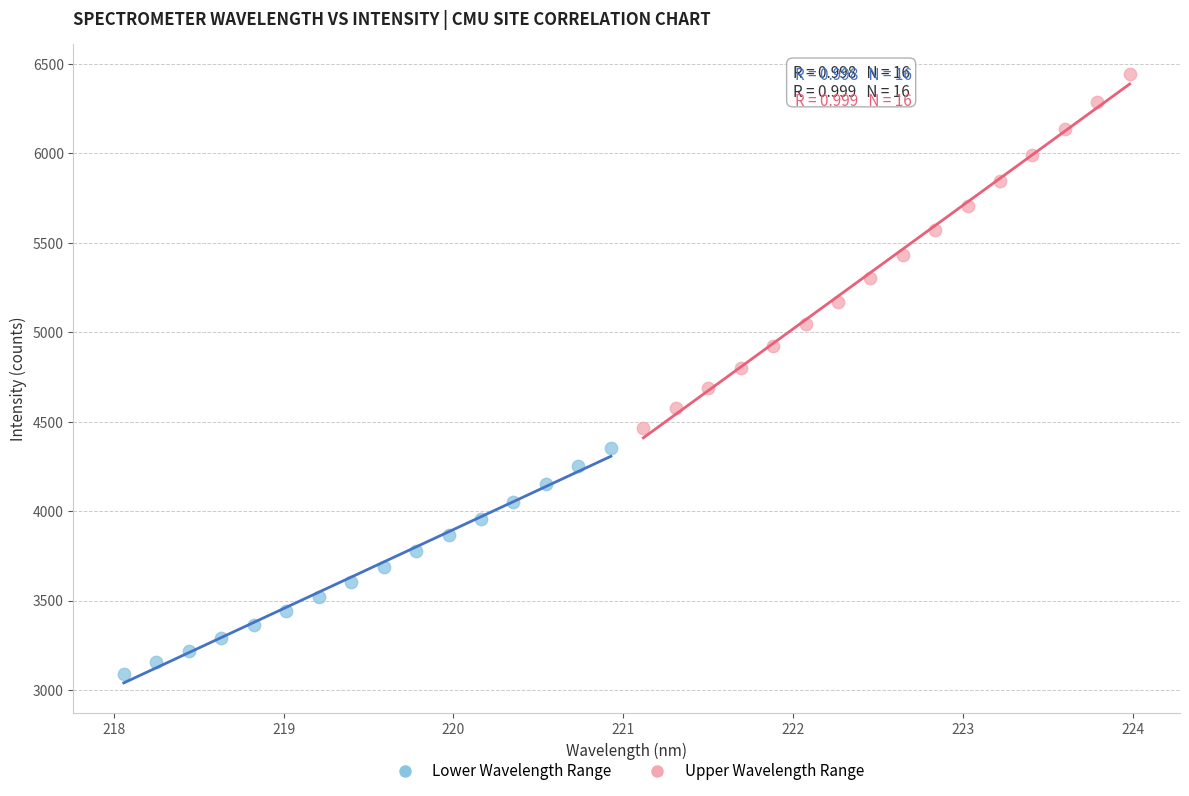

What are all the series names shown in the legend?

Lower Wavelength Range, Upper Wavelength Range